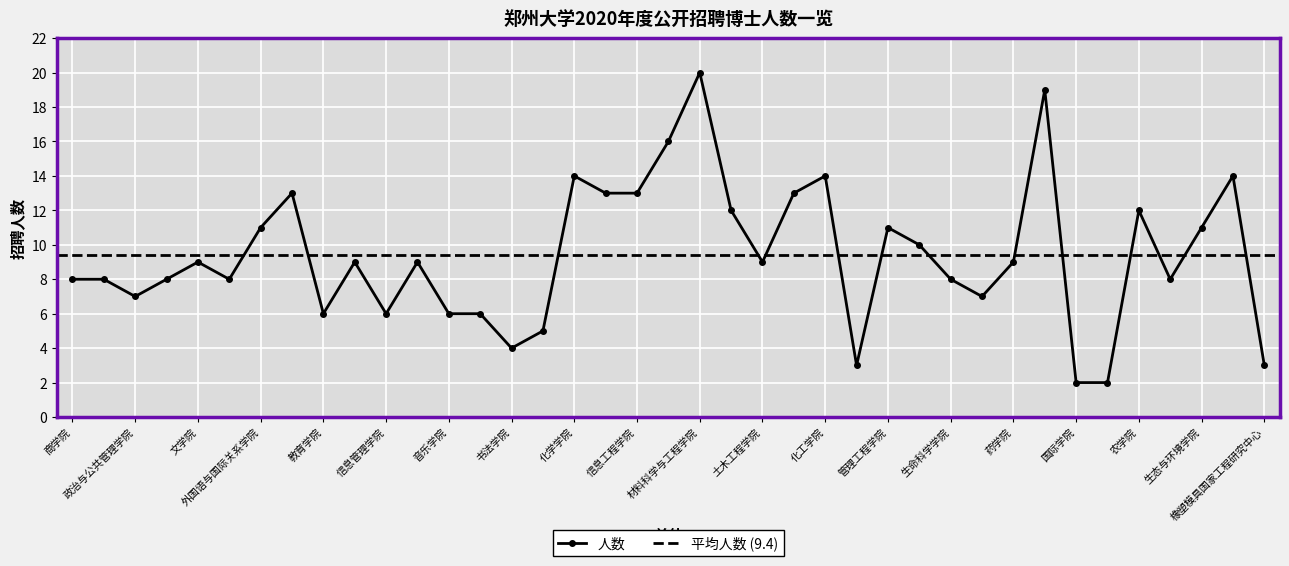

What is the average value?

9